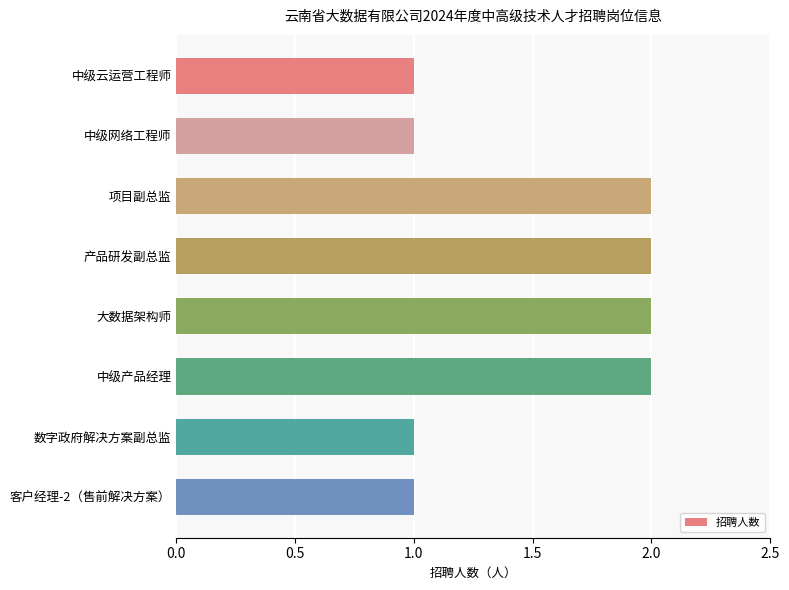

True or false: the data shows 3 at 项目副总监.

False